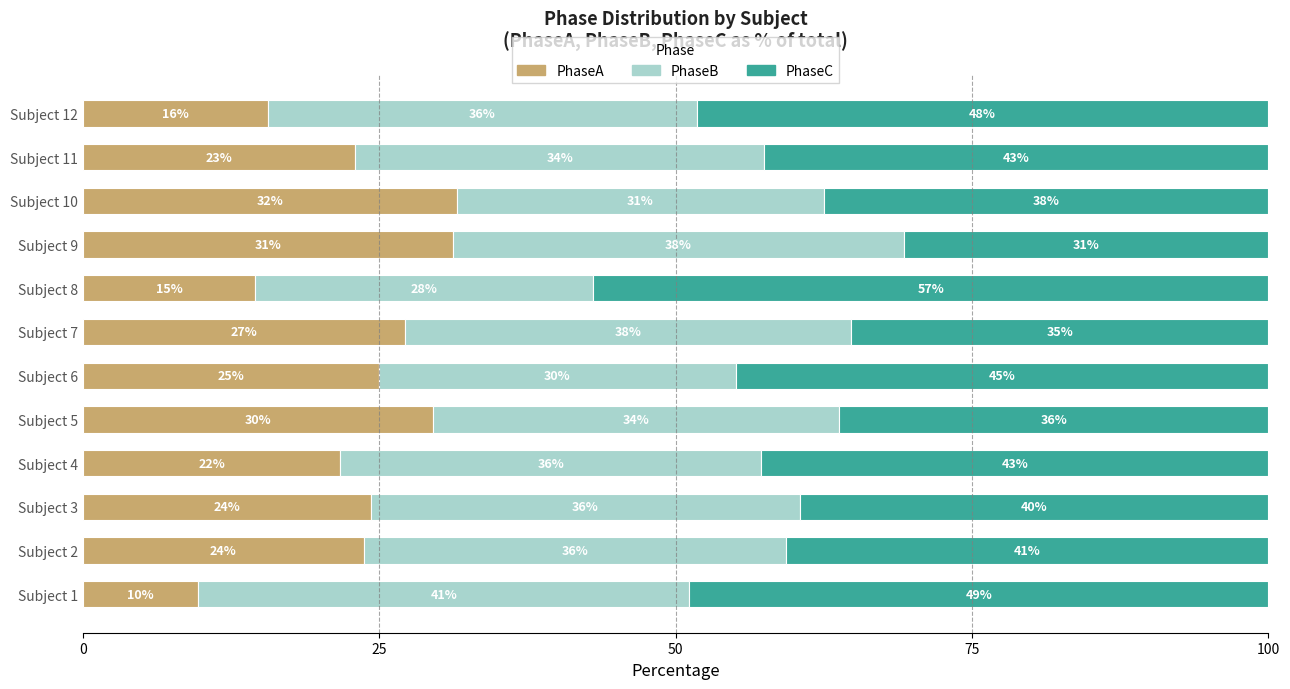

What is the highest value of the PhaseA series?

31.6